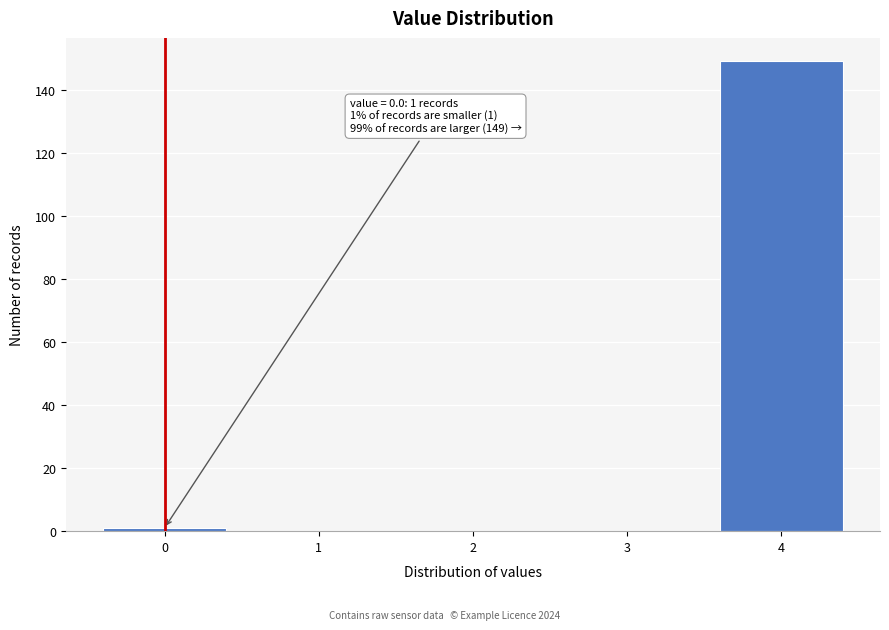

Reading right to left, transcribe all the data shown in this chart.

4=149	3=0	2=0	1=0	0=1